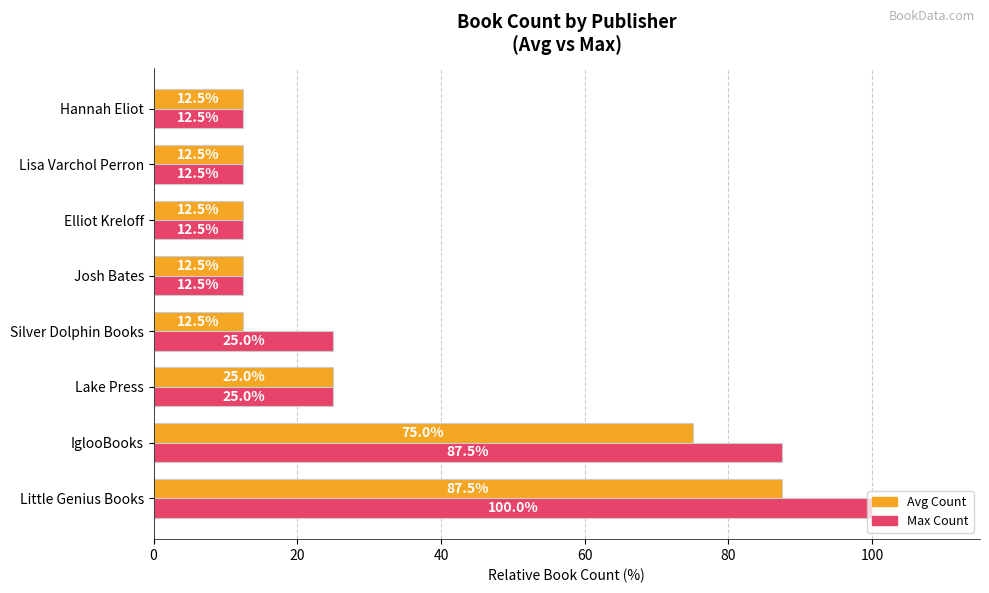

At which category is the sum across all series the highest?

Little Genius Books